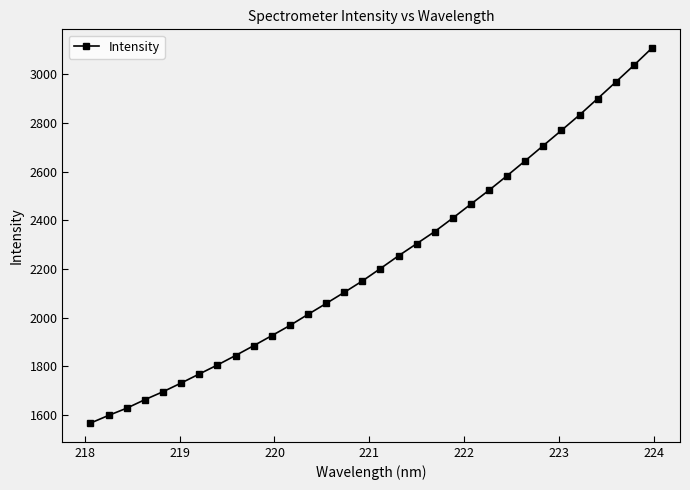

How many values exceed 2201?

16